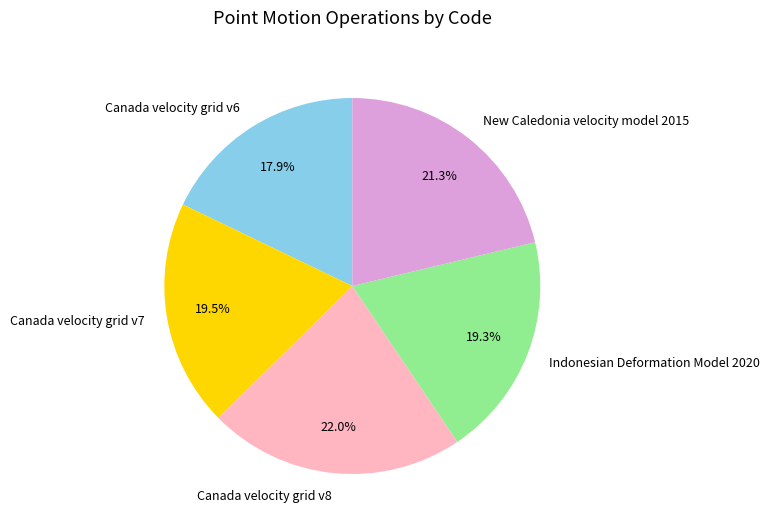

To the nearest percent, what is the difference between the New Caledonia velocity model 2015 and Canada velocity grid v8 slice percentages?

1%